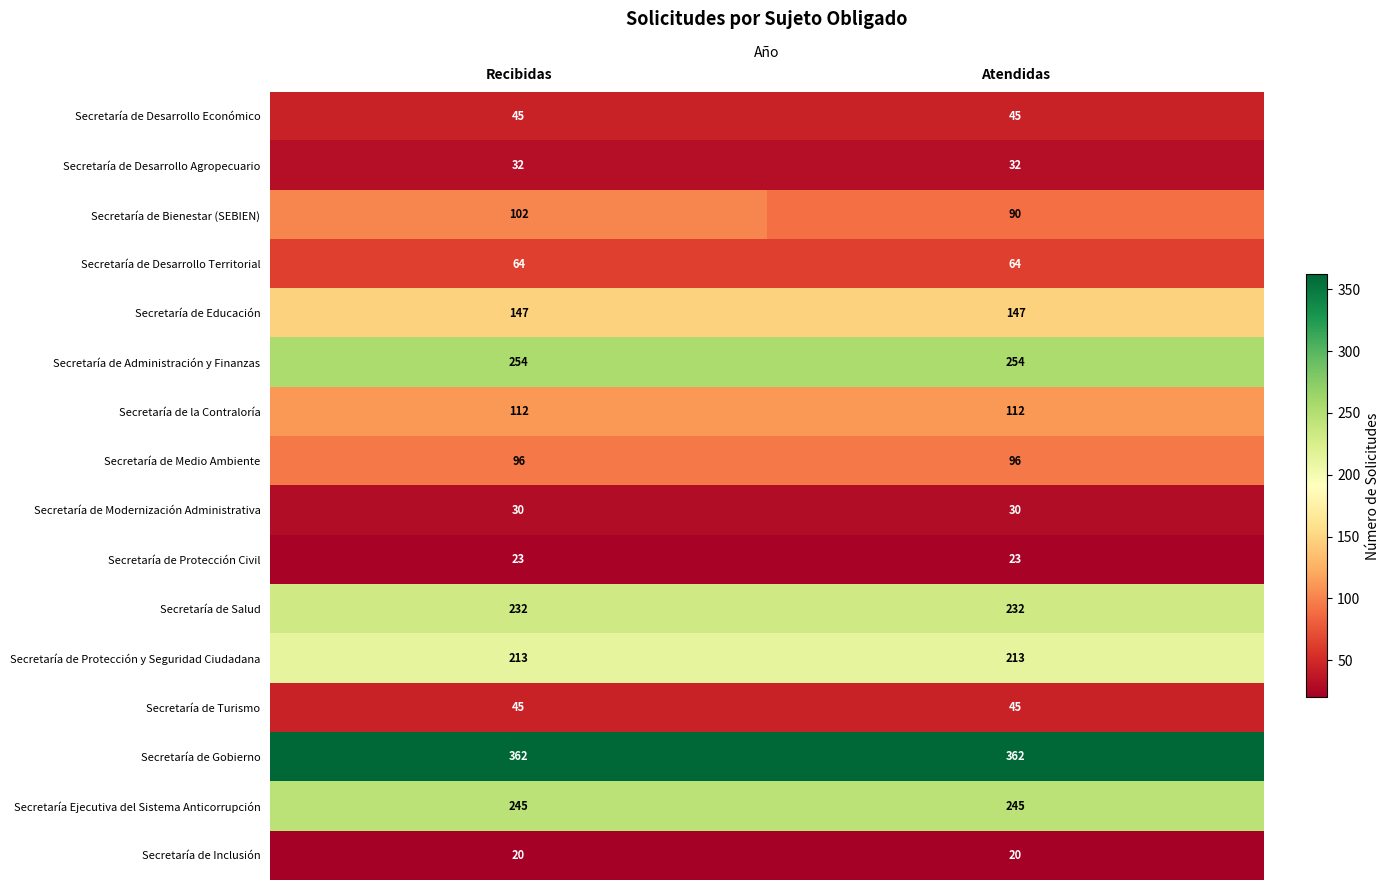

Read the Secretaría de Desarrollo Territorial value at Atendidas.

64